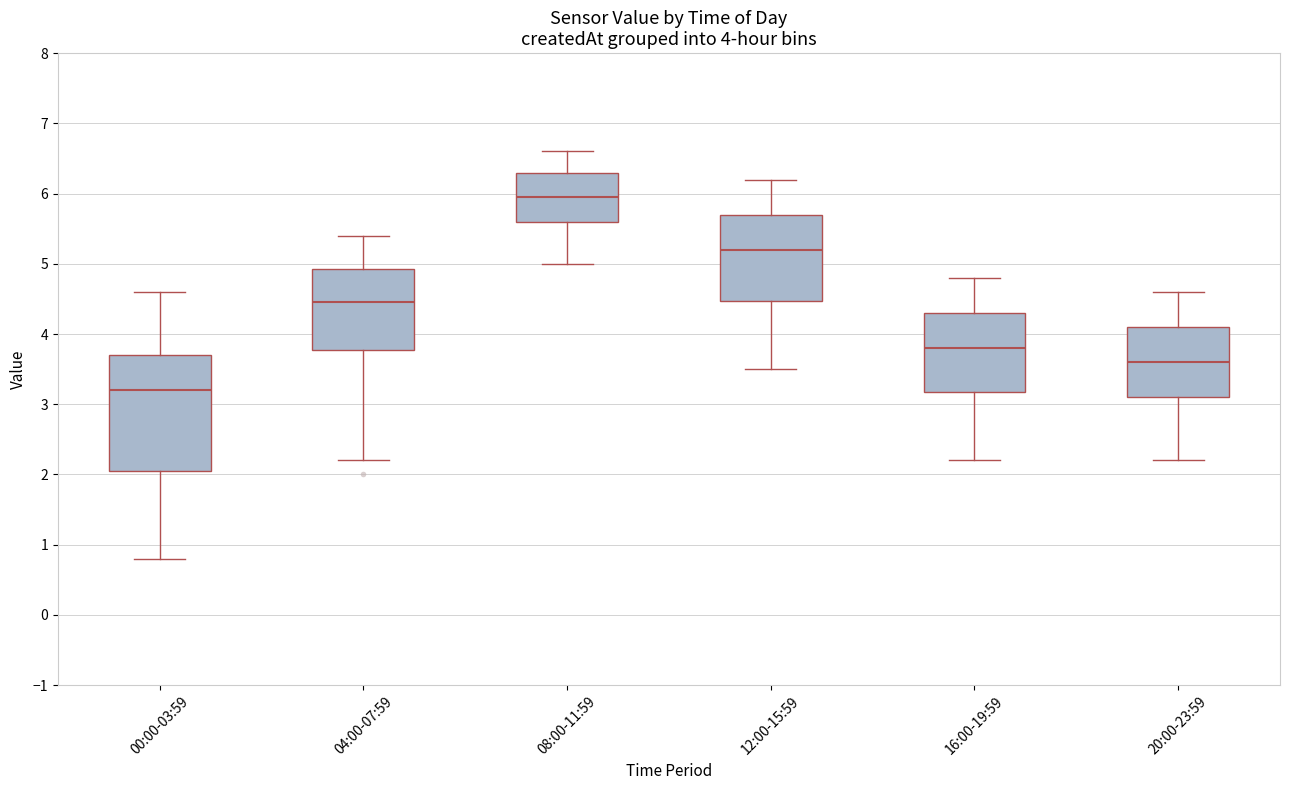

Which box is the tallest, from its lower edge to its upper edge?

00:00-03:59